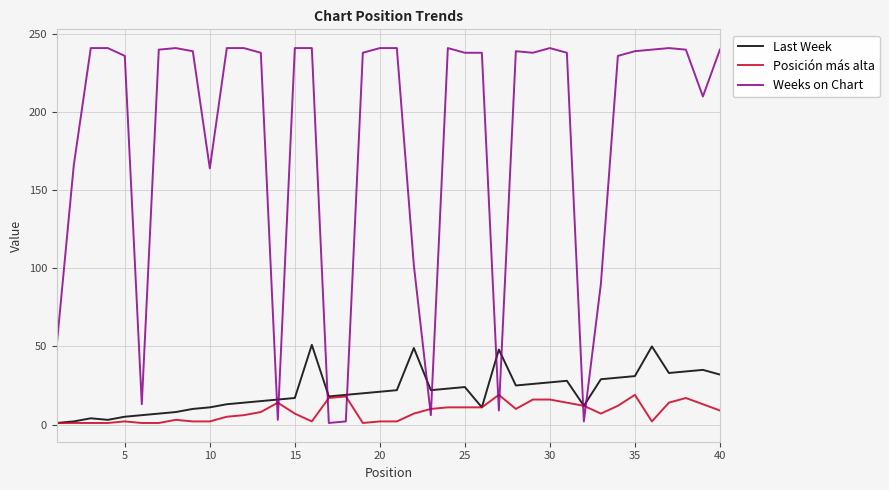

Does the chart have visible grid lines?

Yes